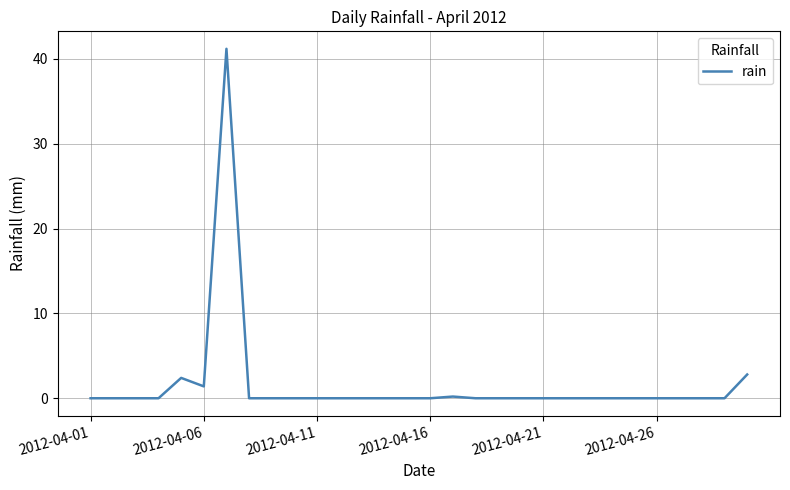

What is the difference between the maximum and minimum values?

41.2